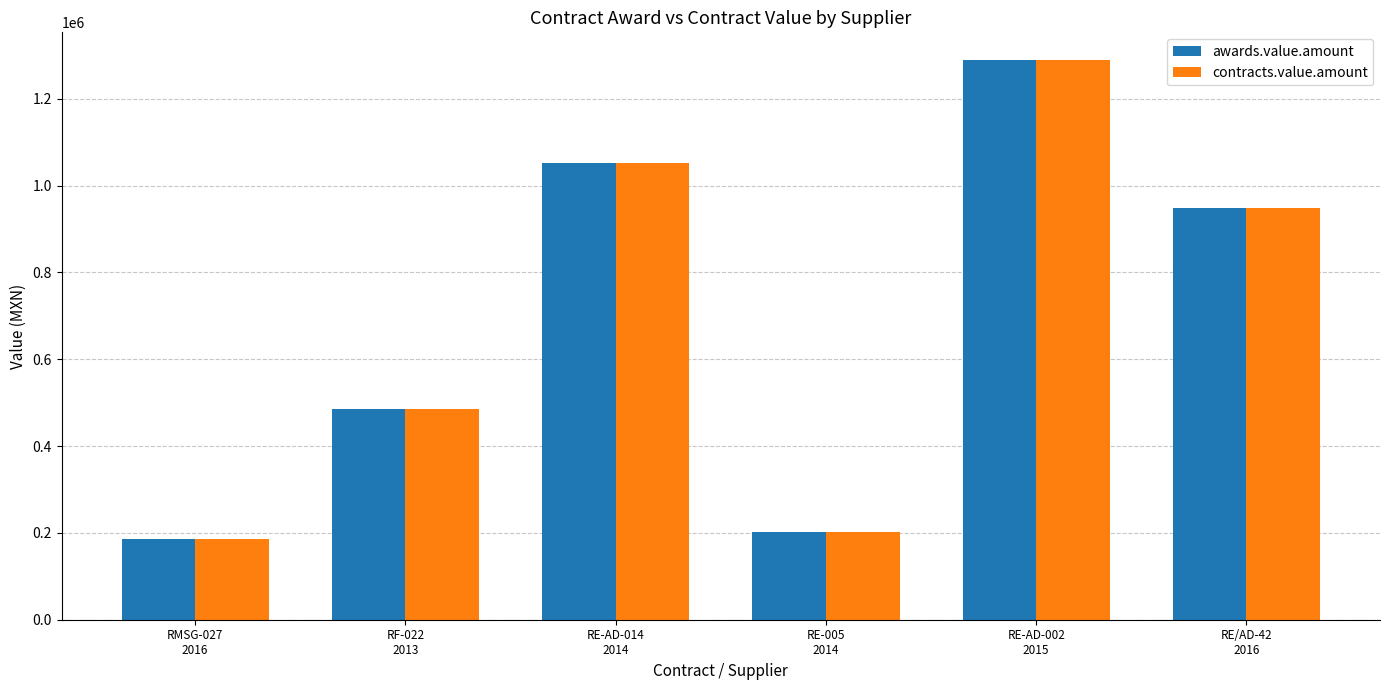

Reading left to right, transcribe all the data shown in this chart.

awards.value.amount: 186469.0	484523.1	1052640.0	202960.0	1288450.0	949320.0
contracts.value.amount: 186469.0	484523.1	1052640.0	202960.0	1288450.0	949320.0